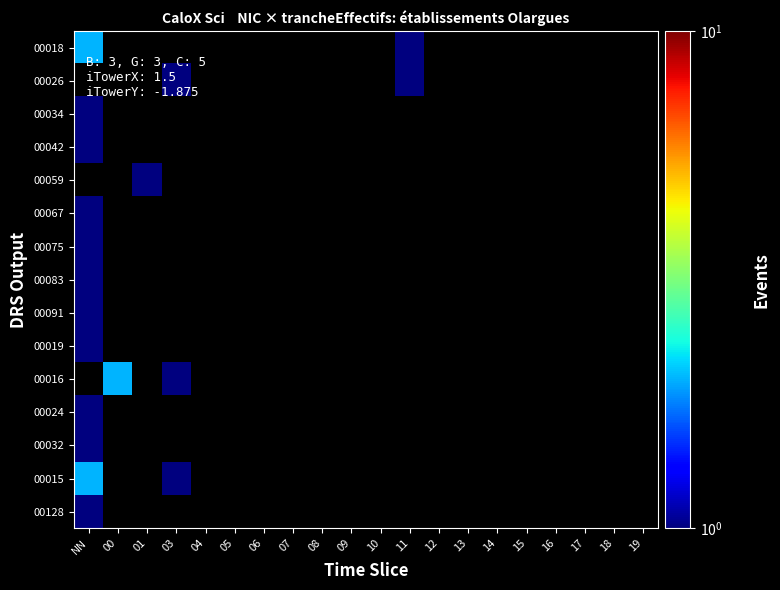

What is the lowest value of the 00018 series?

1.0